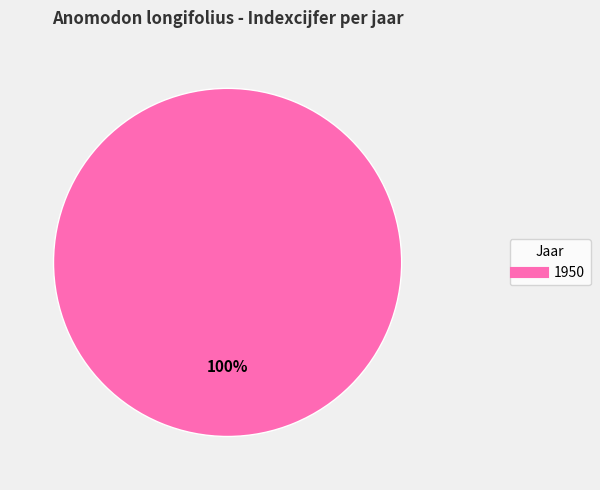

Is there any slice that represents more than half of the pie?

Yes